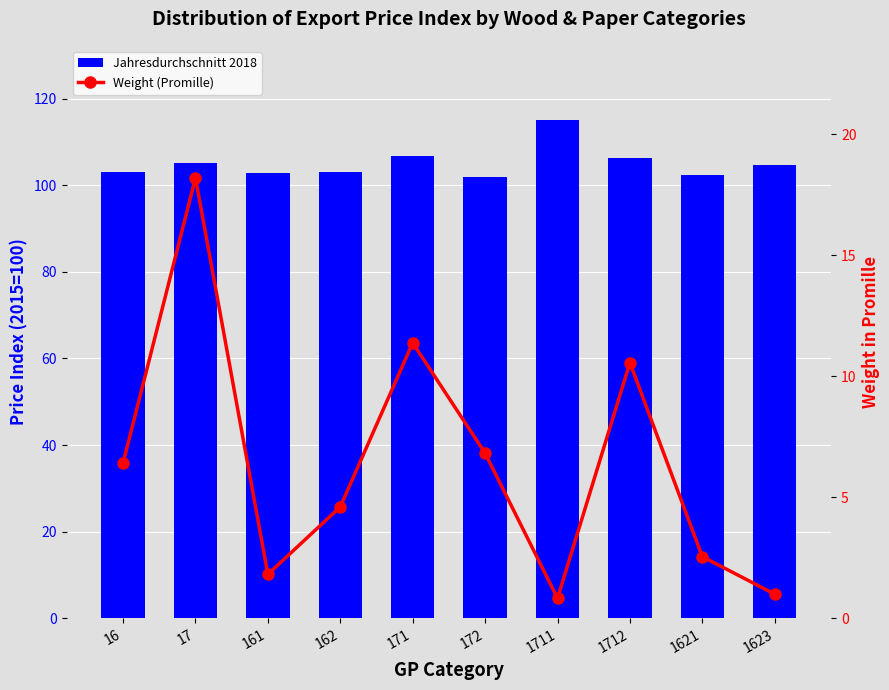

Which category has the highest value in the Jahresdurchschnitt 2018 series?

1711